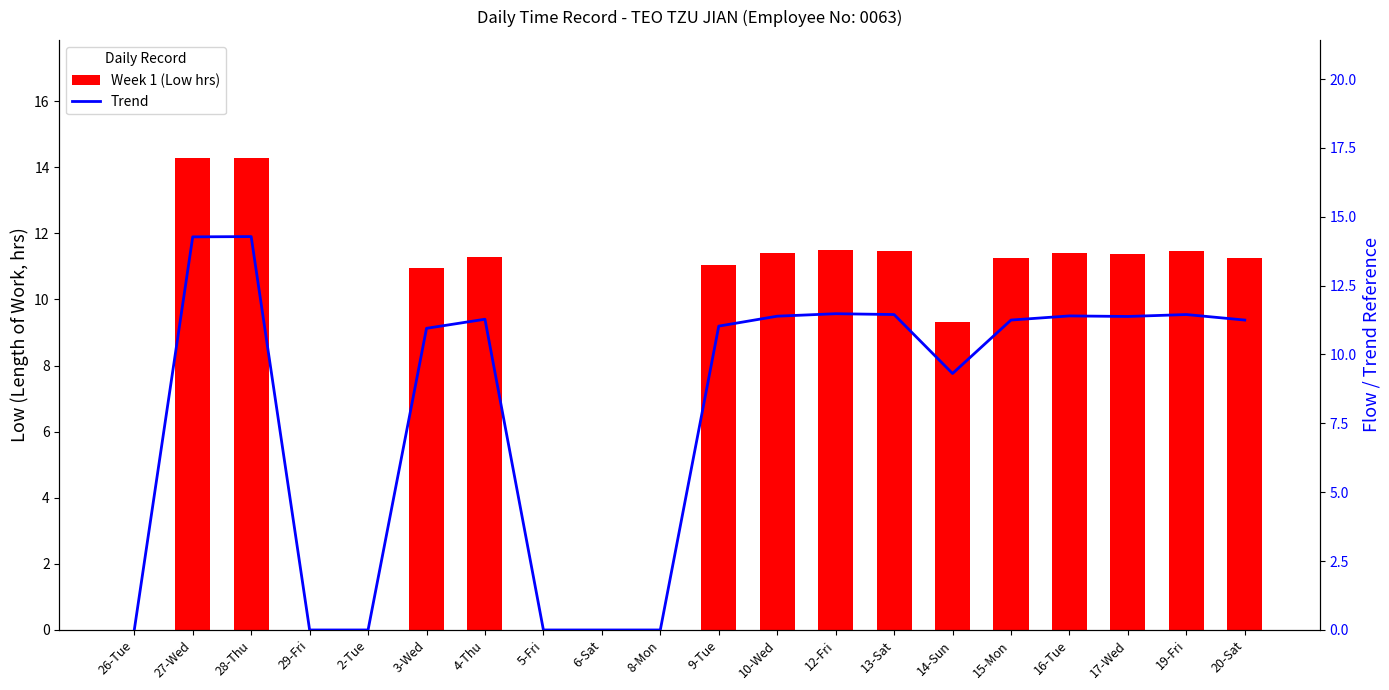

How many data points in Trend (Low hrs) are less than 11?

8